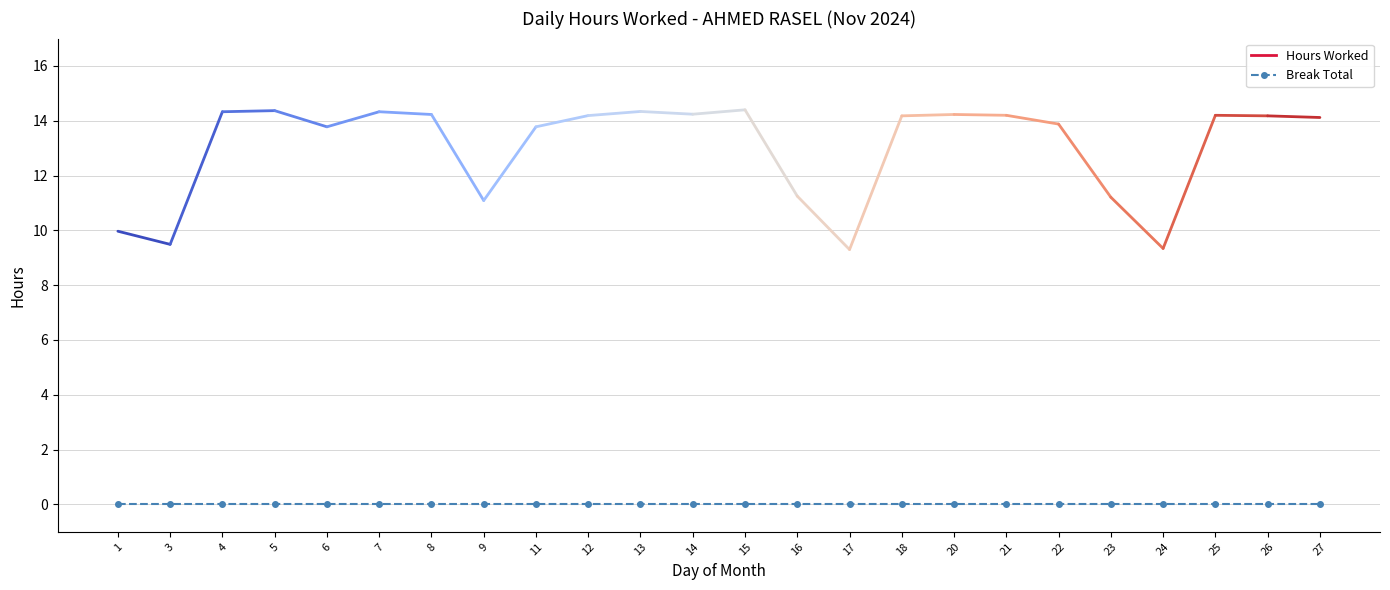

What are all the series names shown in the legend?

Hours Worked, Break Total